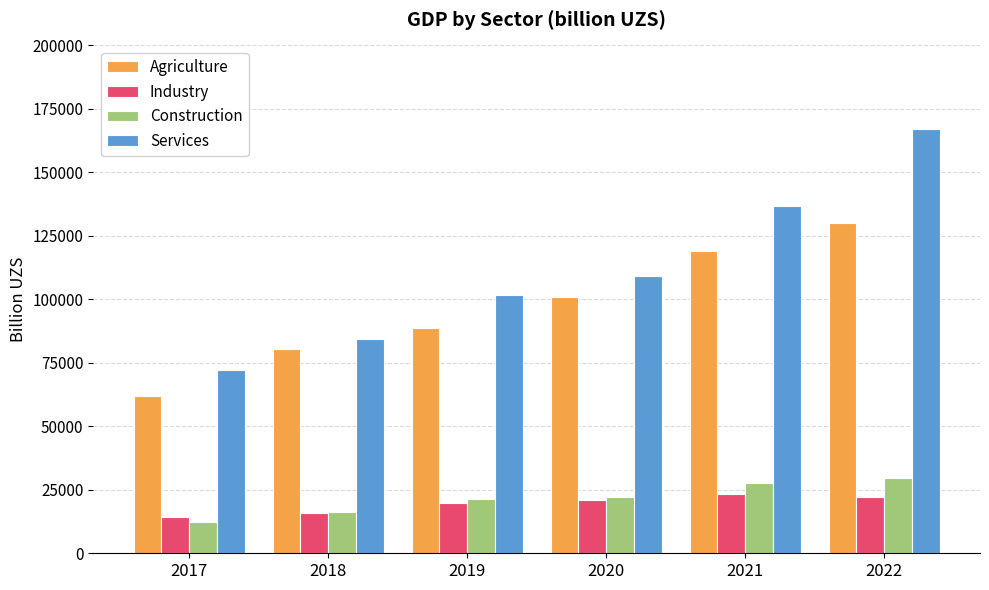

What is the average value of the Agriculture series?

96723.9